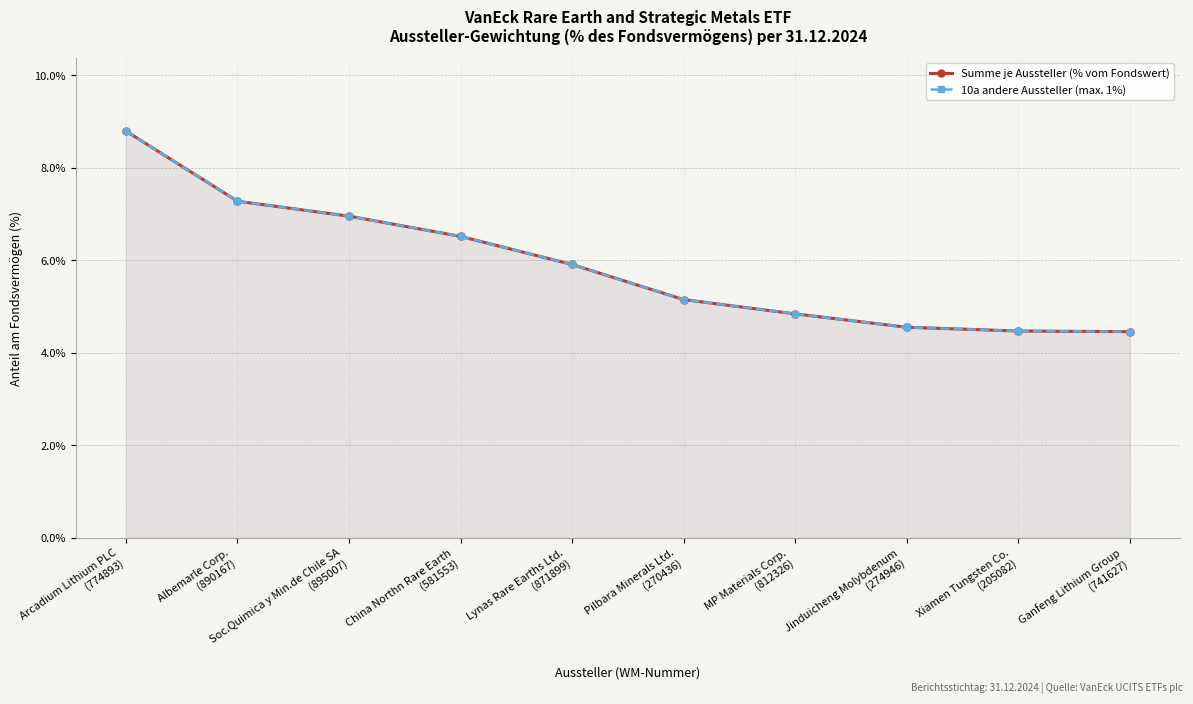

At which label is 10a andere Aussteller (max. 1%) closest to 6?

Lynas Rare Earths Ltd.
(871899)